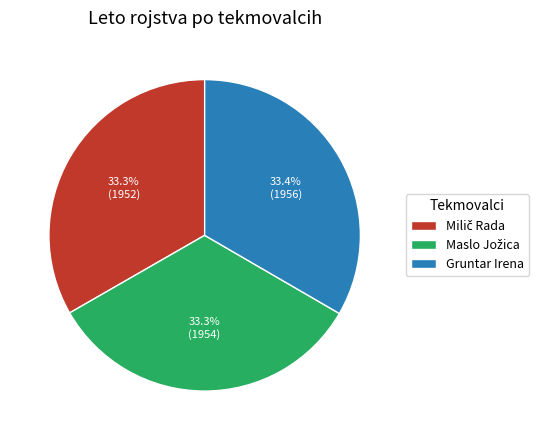

Does any single category account for the majority?

No